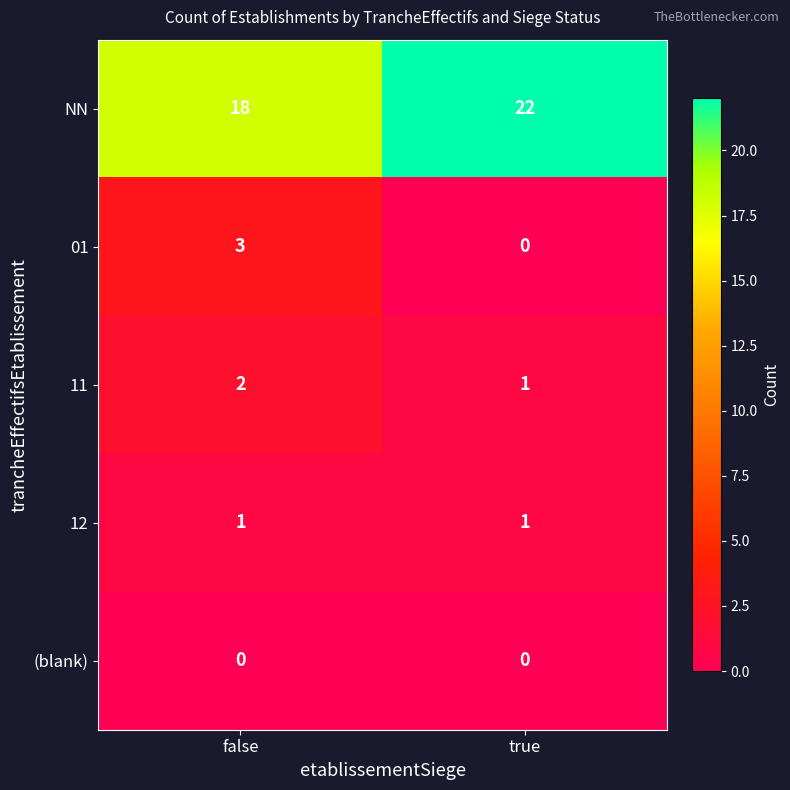

Reading right to left, list all the values displayed in this chart.

NN: true=22	false=18
01: true=0	false=3
11: true=1	false=2
12: true=1	false=1
(blank): true=0	false=0